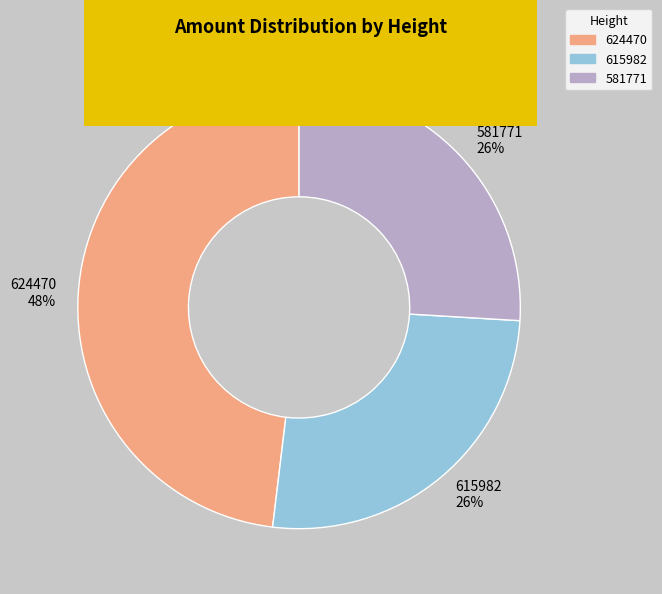

Do 581771 and 624470 together represent more than half of the pie?

Yes